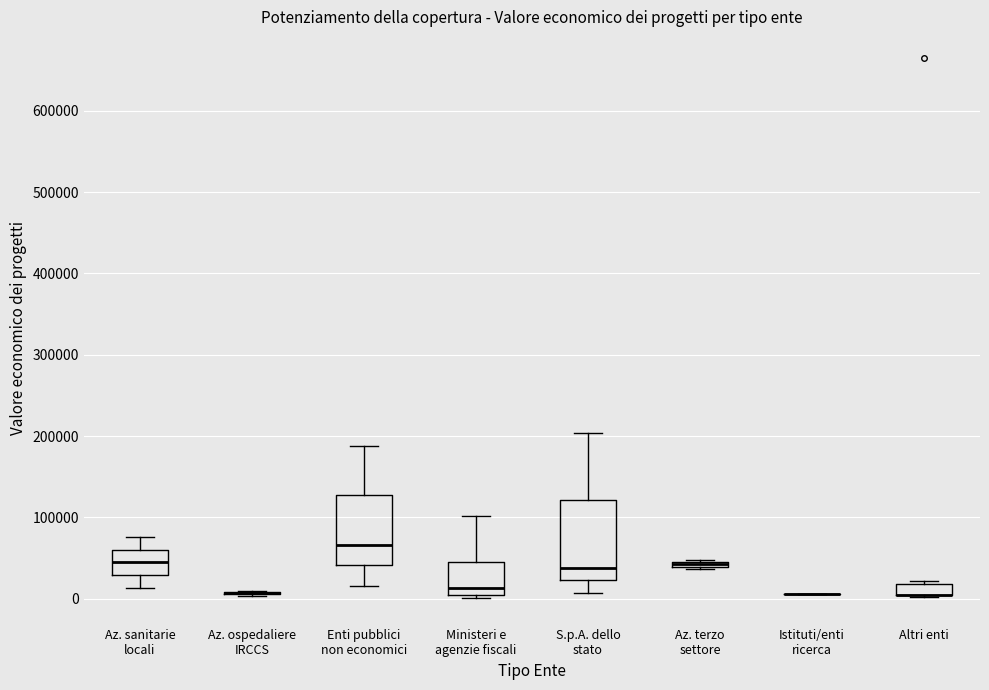

Comparing the boxes themselves (not the whiskers), which one is the tallest?

S.p.A. dello stato